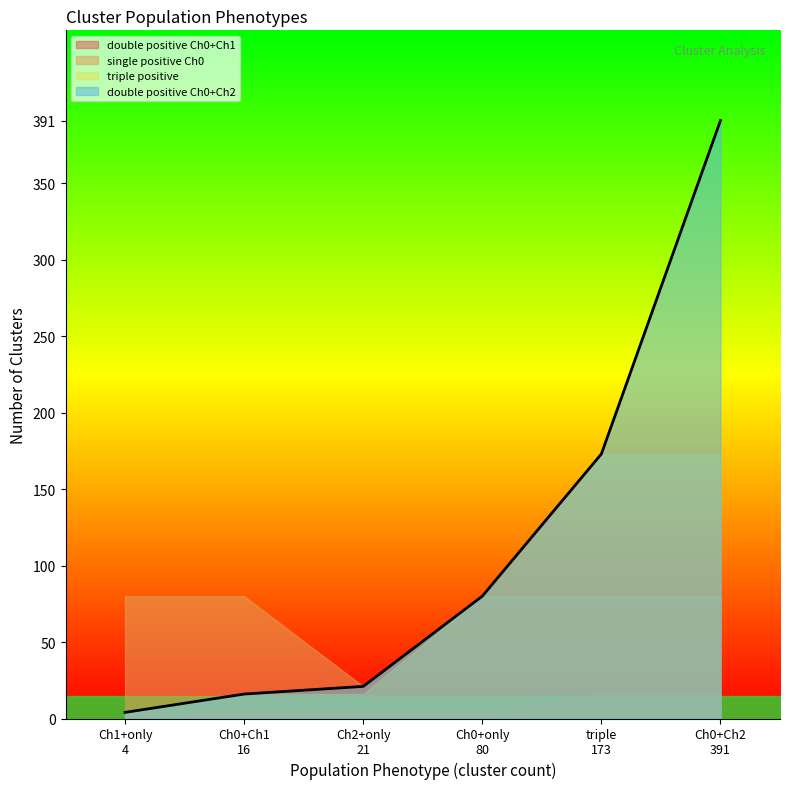

True or false: double positive Ch0+Ch1 and triple positive intersect in this chart.

False